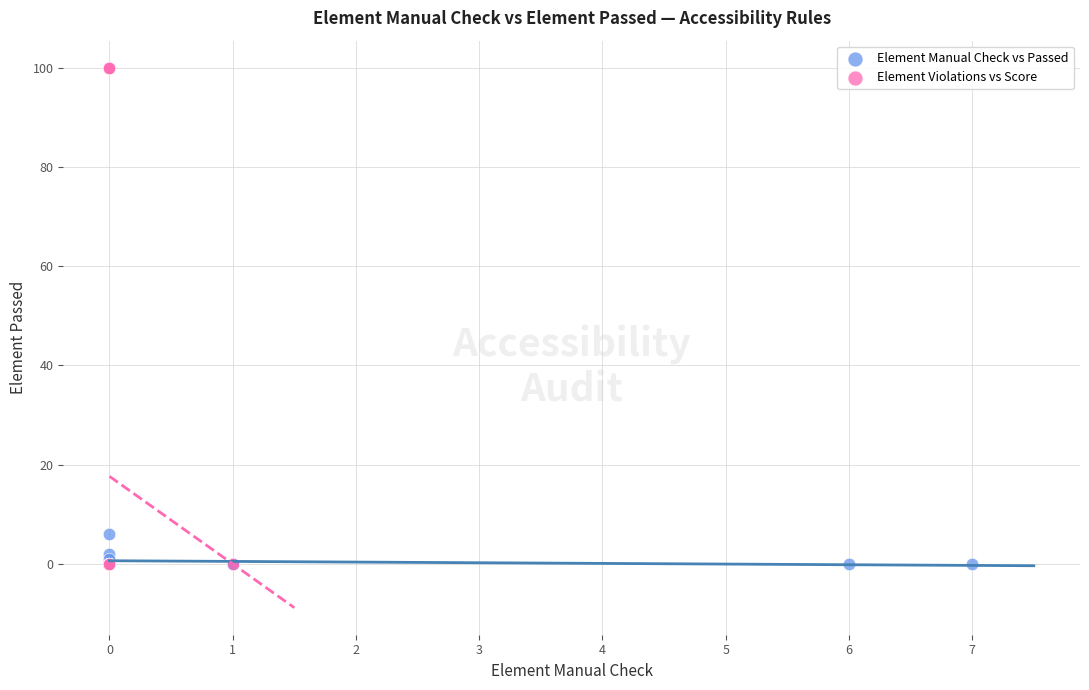

Which series has the widest spread of Y values?

Element Violations vs Score